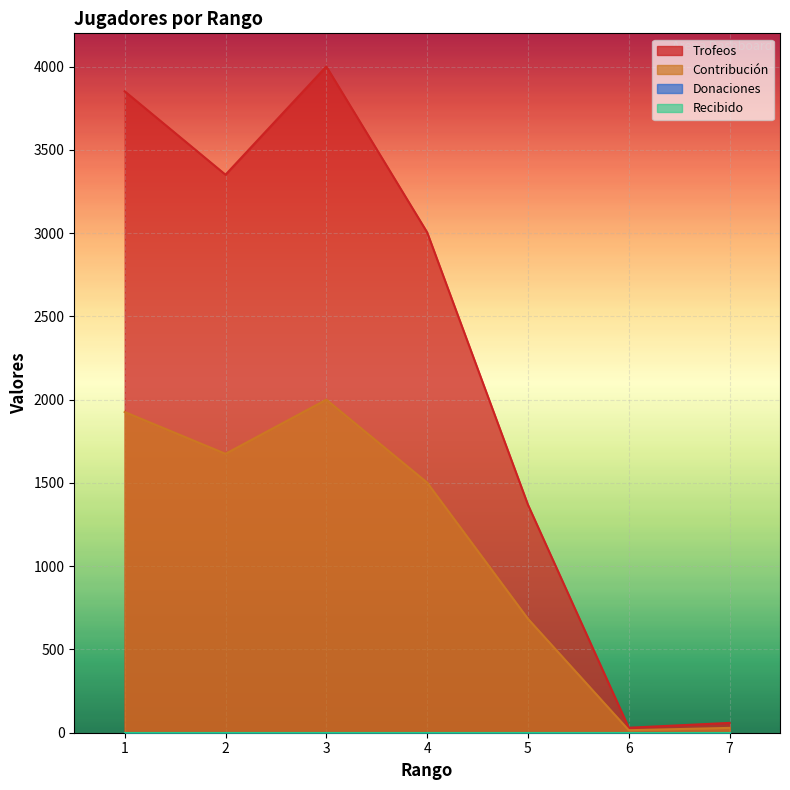

Reading left to right, what are all the values shown in this chart?

Trofeos: 1=3852	2=3351	3=4001	4=3005	5=1369	6=30	7=59
Contribución: 1=1926	2=1675	3=2000	4=1502	5=684	6=15	7=29